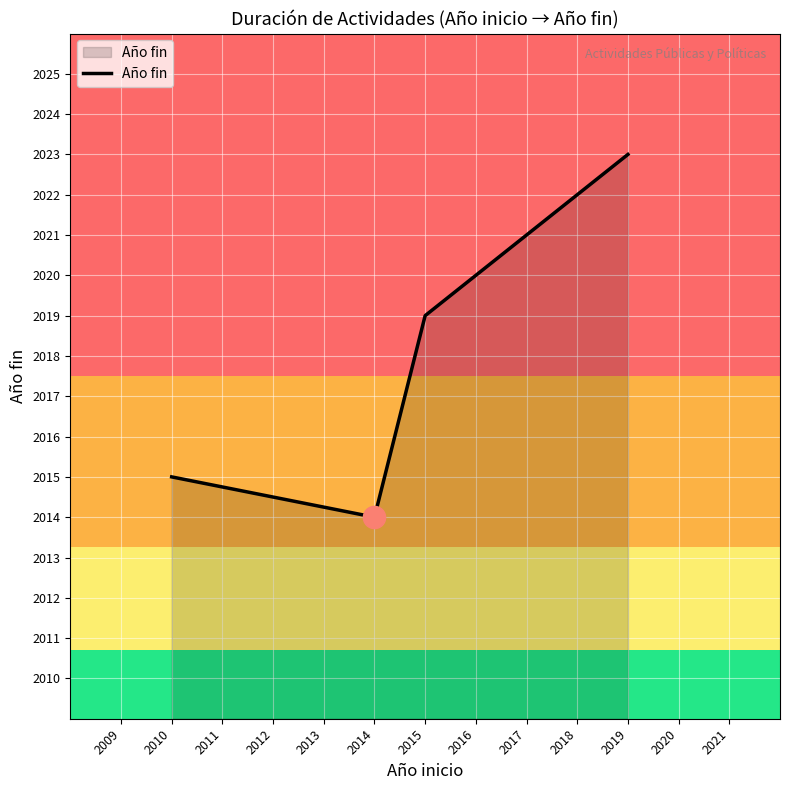

How many lines are shown in the chart?

1